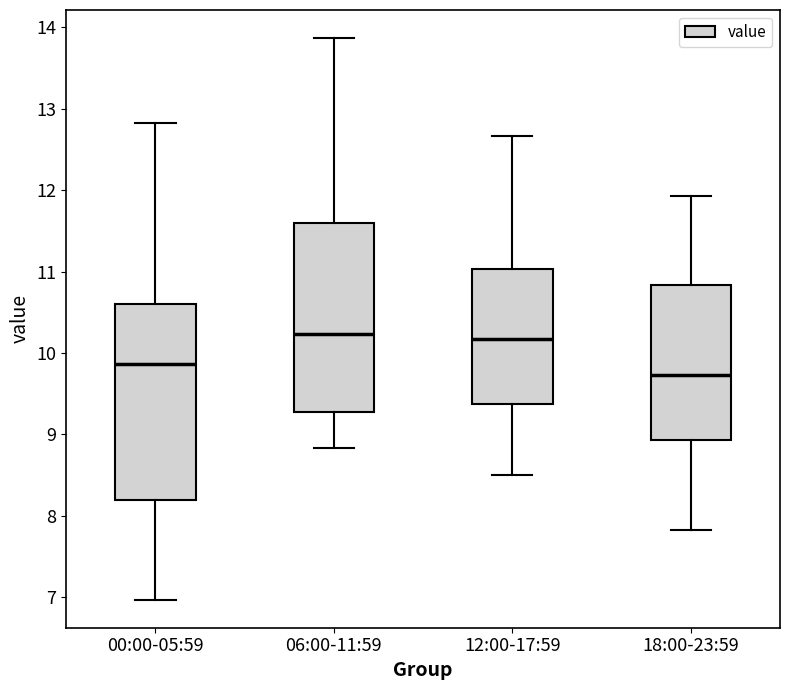

Reading left to right, read every box against the y-axis: the position of its median line, the range the box covers, and the ends of its whiskers. The values are not printed on the chart, so give them approximately, as read against the axis.

00:00-05:59: median 9.9, box 8.2 to 10.6, whiskers 7.0 to 12.8
06:00-11:59: median 10.2, box 9.3 to 11.6, whiskers 8.8 to 13.9
12:00-17:59: median 10.2, box 9.4 to 11.0, whiskers 8.5 to 12.7
18:00-23:59: median 9.7, box 8.9 to 10.8, whiskers 7.8 to 11.9